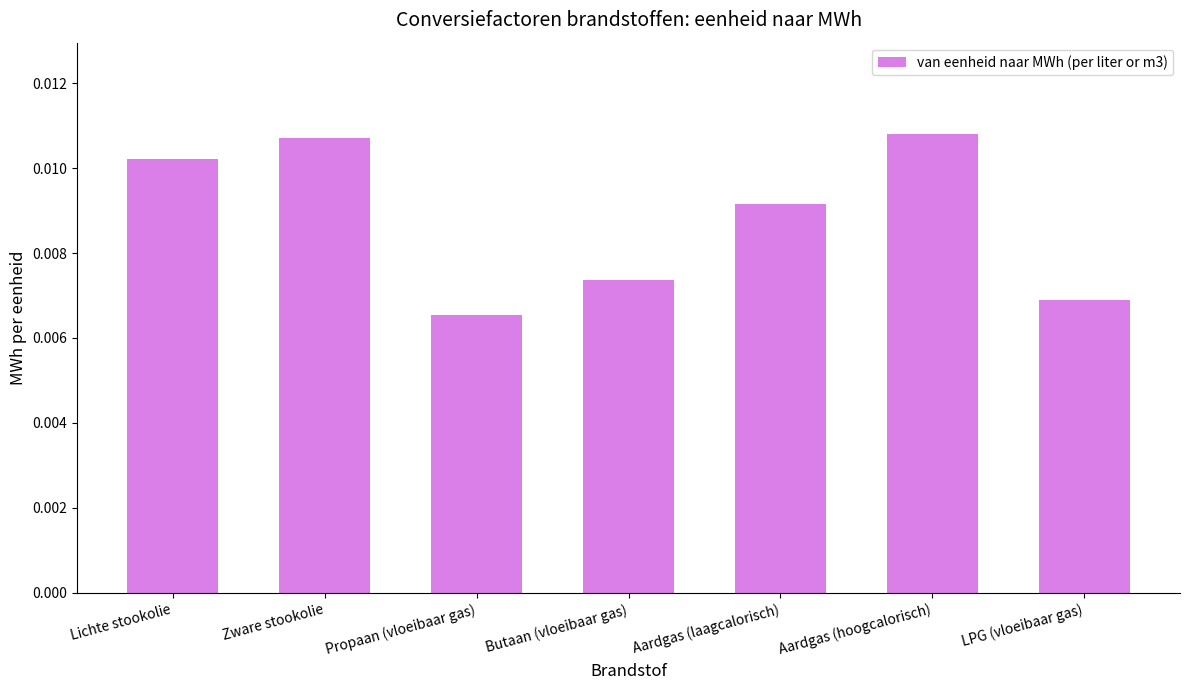

Which label corresponds to the smallest value in the chart?

Propaan (vloeibaar gas)